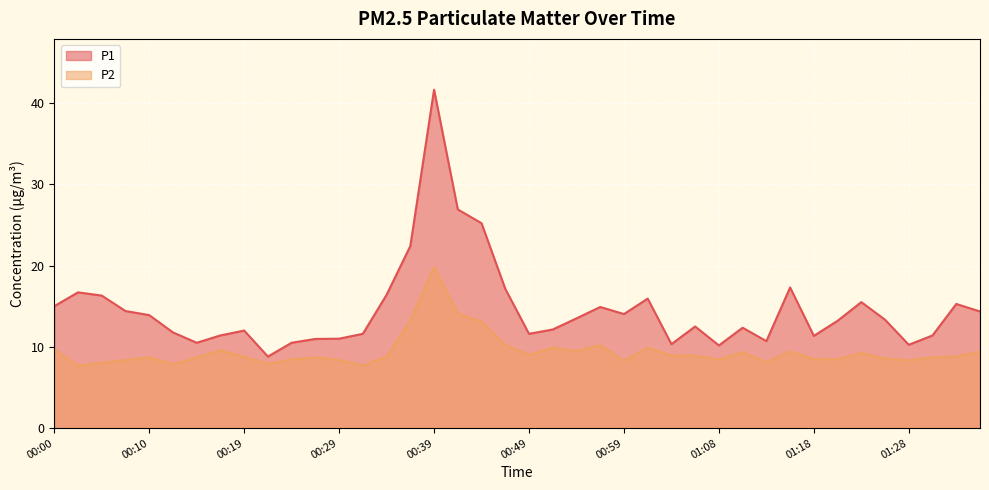

What is the difference between the P2 values at 00:34 and 00:02?

1.1